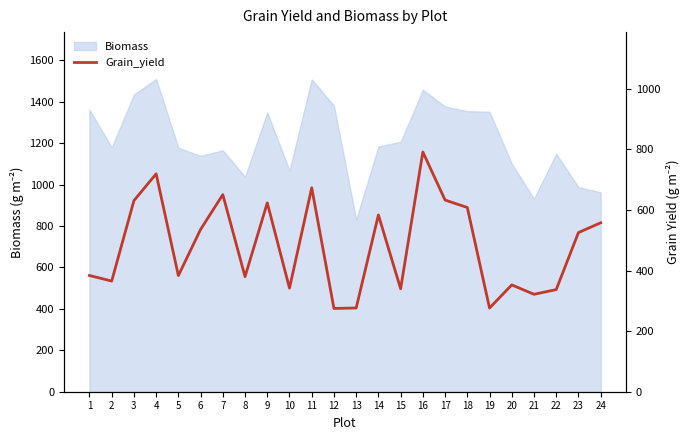

Which category has the lowest value across all series?

12